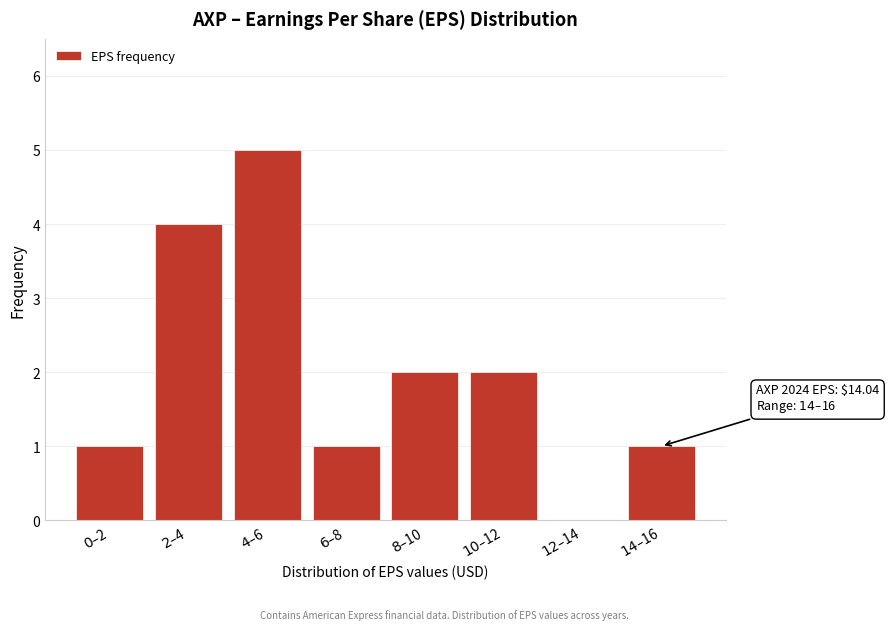

What is the sum of all values?

16